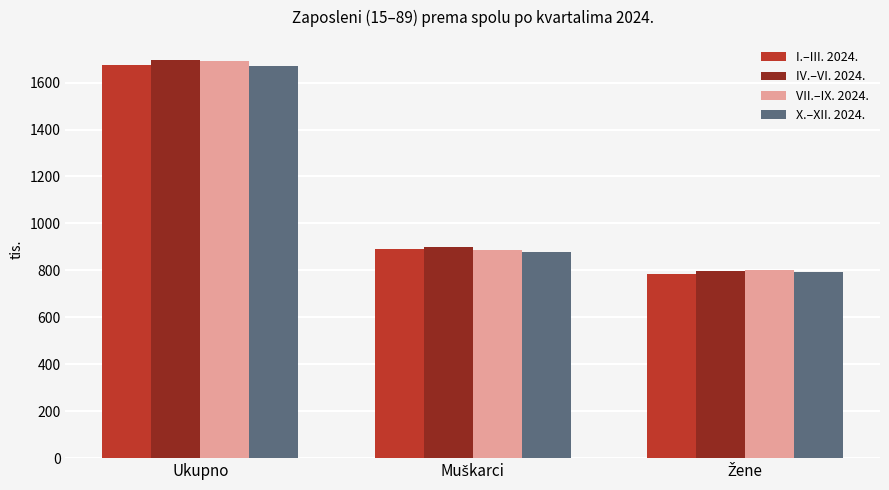

At which category is the sum across all series the highest?

Ukupno